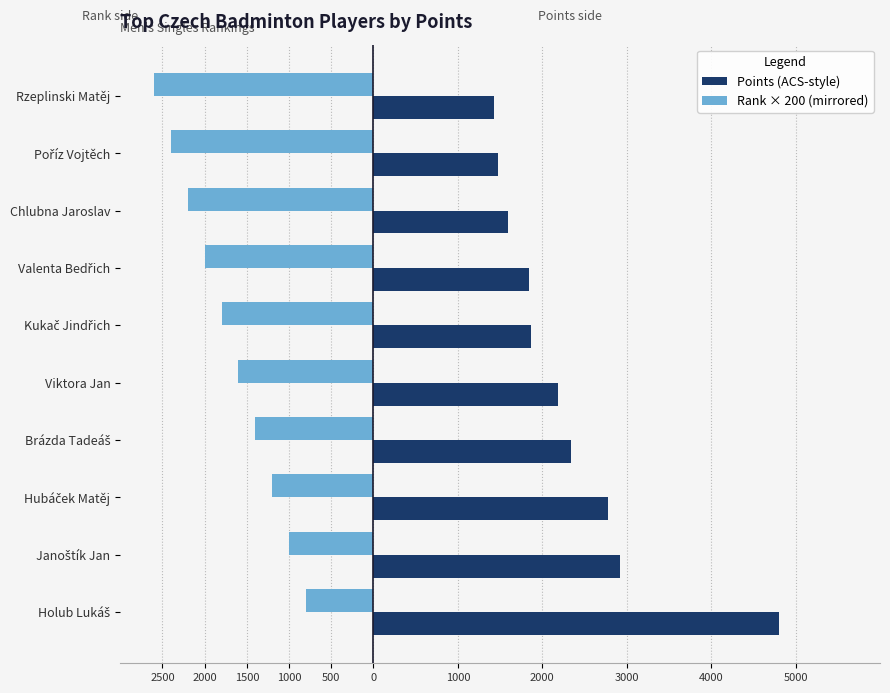

What are all the series names shown in the legend?

Points (ACS-style), Rank × 200 (mirrored)